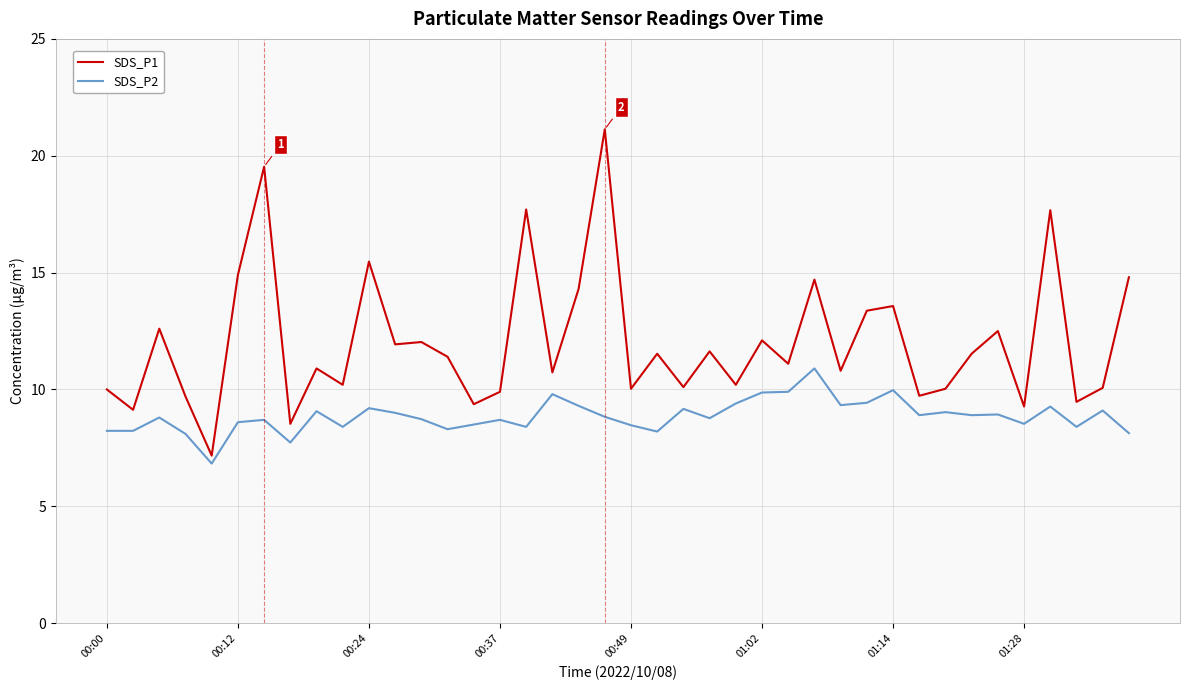

What is the maximum value shown in the chart?

21.1